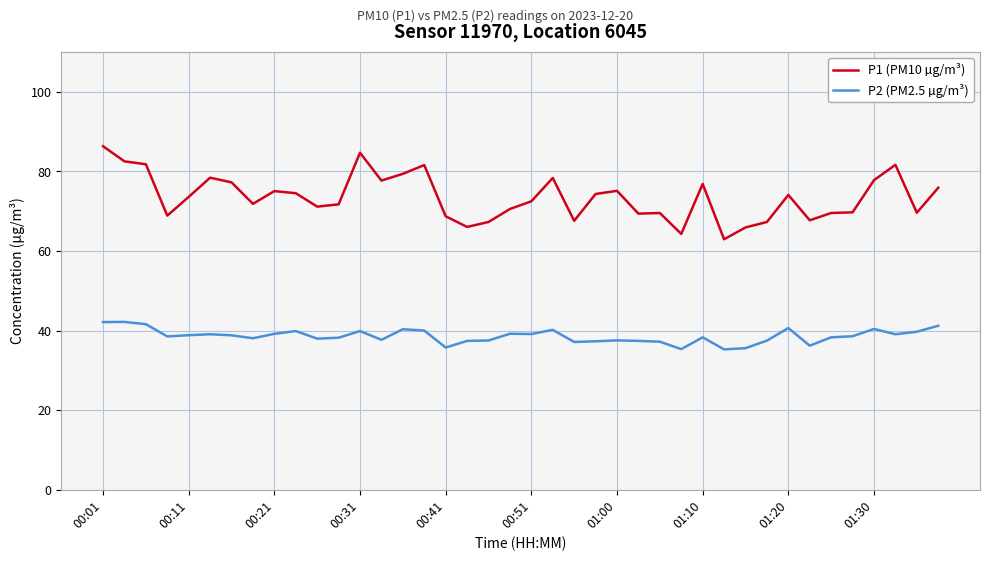

Which series has the widest spread of values?

P1 (PM10 µg/m³)